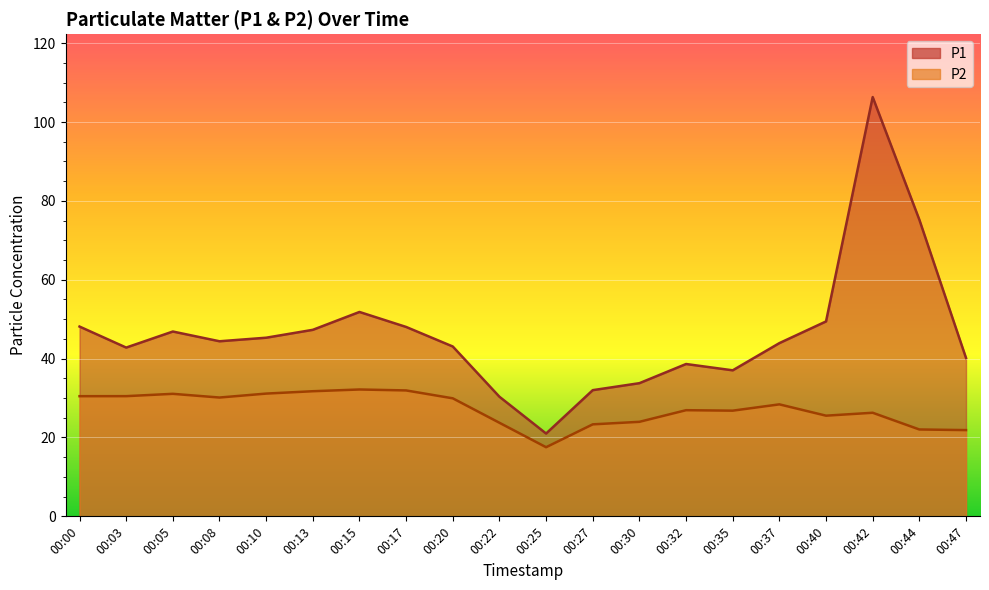

Read the P2 value at 00:00.

30.5